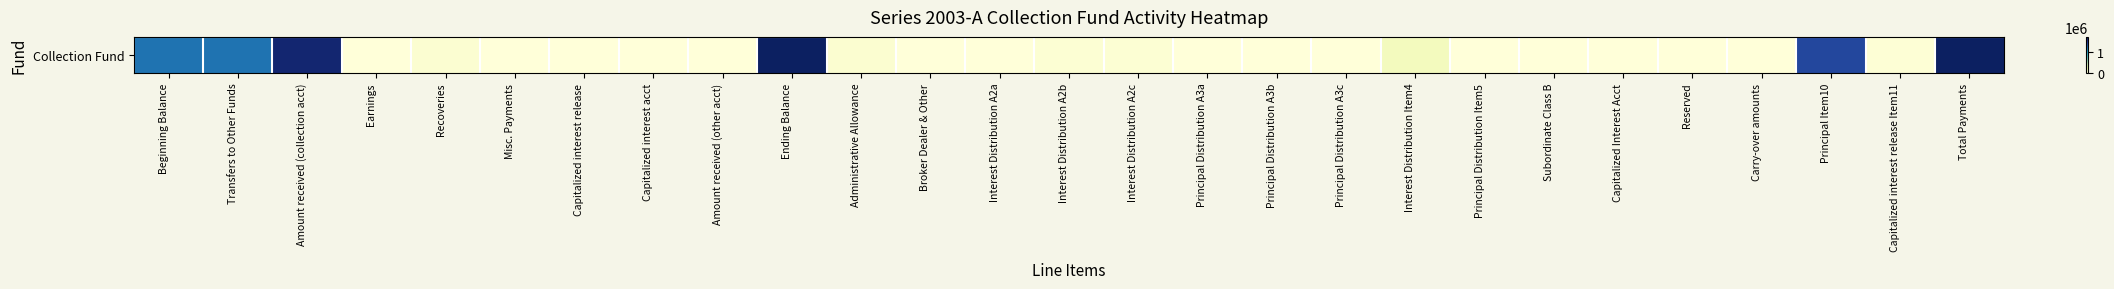

List the labels in order of value, largest first.

Ending Balance, Total Payments, Amount received (collection acct), Principal Item10, Beginning Balance, Transfers to Other Funds, Interest Distribution Item4, Administrative Allowance, Recoveries, Interest Distribution A2c, Interest Distribution A2b, Capitalized interest release Item11, Earnings, Broker Dealer & Other, Misc. Payments, Capitalized interest release, Capitalized interest acct, Amount received (other acct), Interest Distribution A2a, Principal Distribution A3a, Principal Distribution A3b, Principal Distribution A3c, Principal Distribution Item5, Subordinate Class B, Capitalized Interest Acct, Reserved, Carry-over amounts